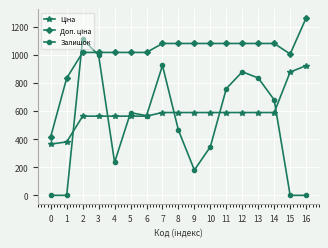

True or false: Залишок has more than 2 points higher than both neighbors.

True